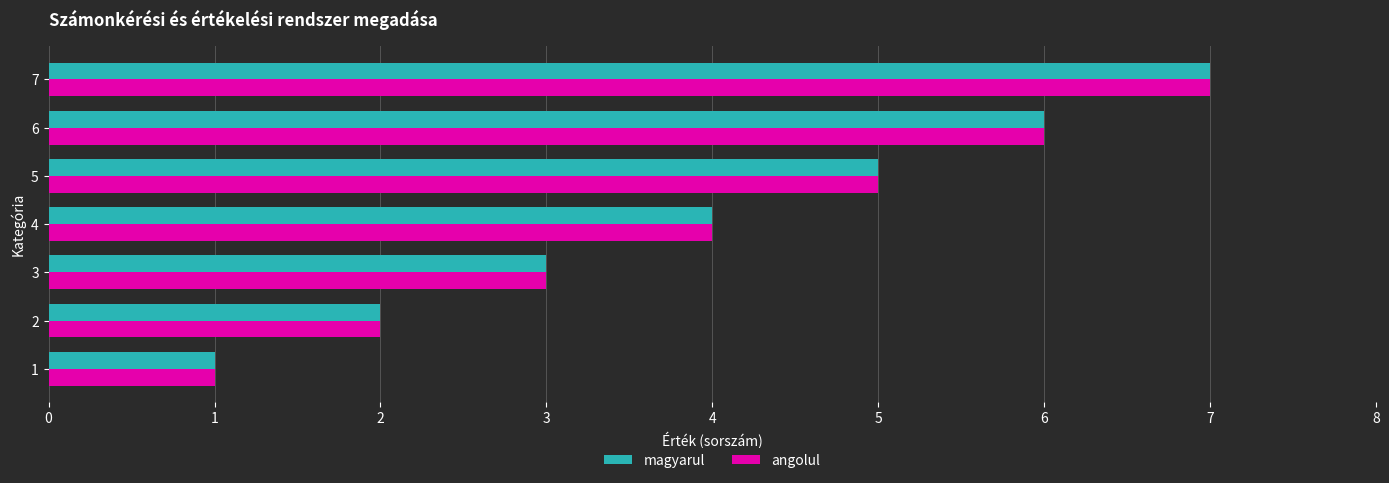

Count the angolul values in the range 2 to 6.

5